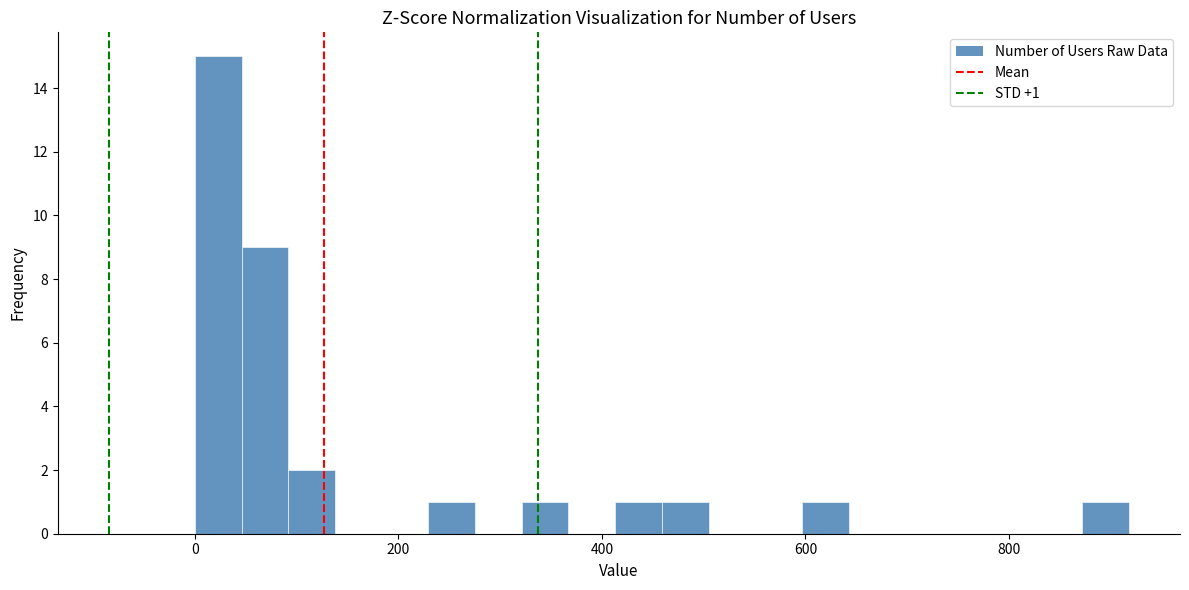

Read against the x-axis, roughly where is the centre of the tallest bar?

20